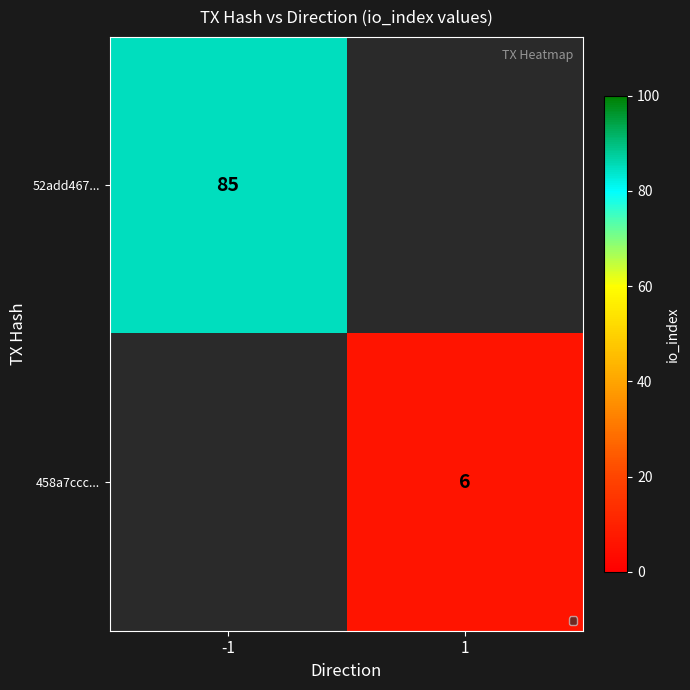

At how many categories does at least one series exceed 23?

1